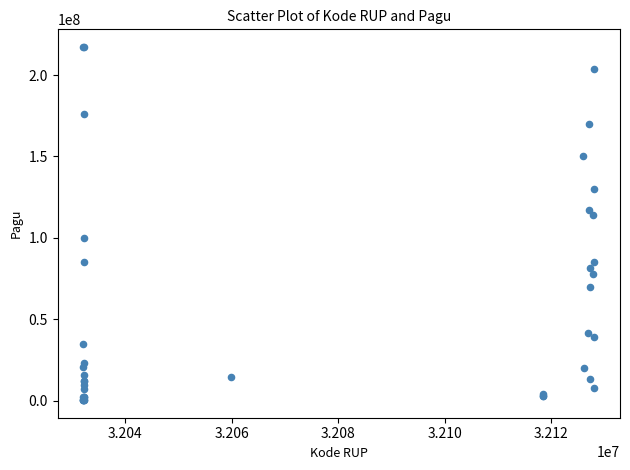

What Y value in the scatter plot is closest to 108830000?

114296000